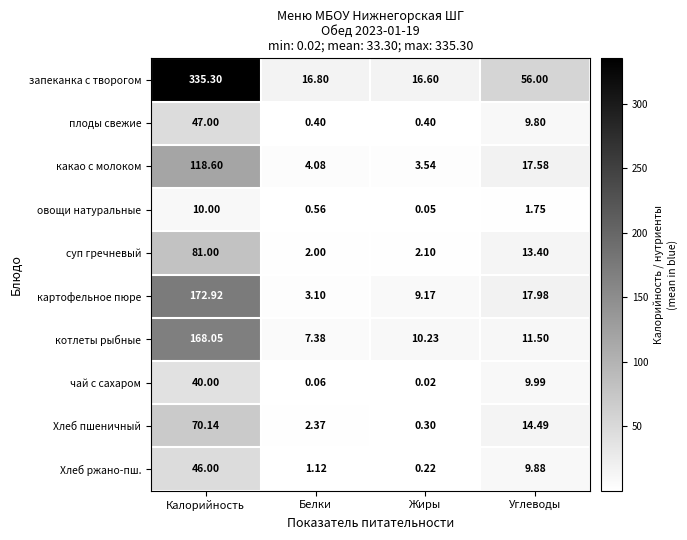

Which category has the highest value in the запеканка с творогом series?

Калорийность